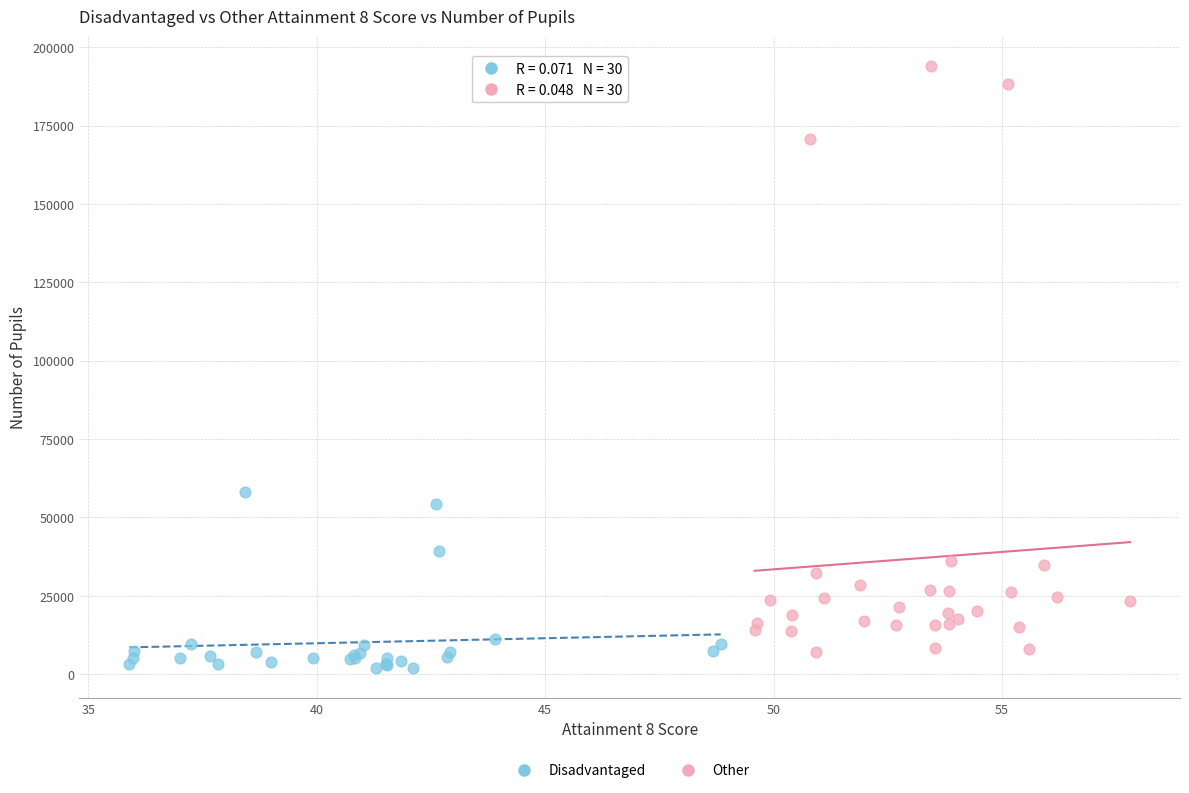

Which series contains the highest Y value?

Other